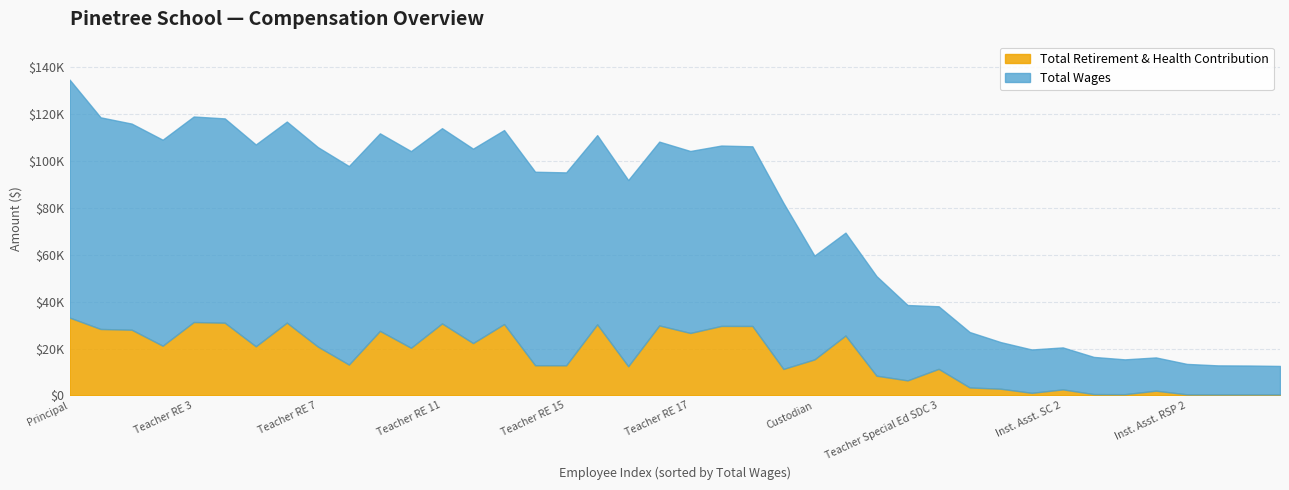

Which has a higher value, 19 or 9?

9